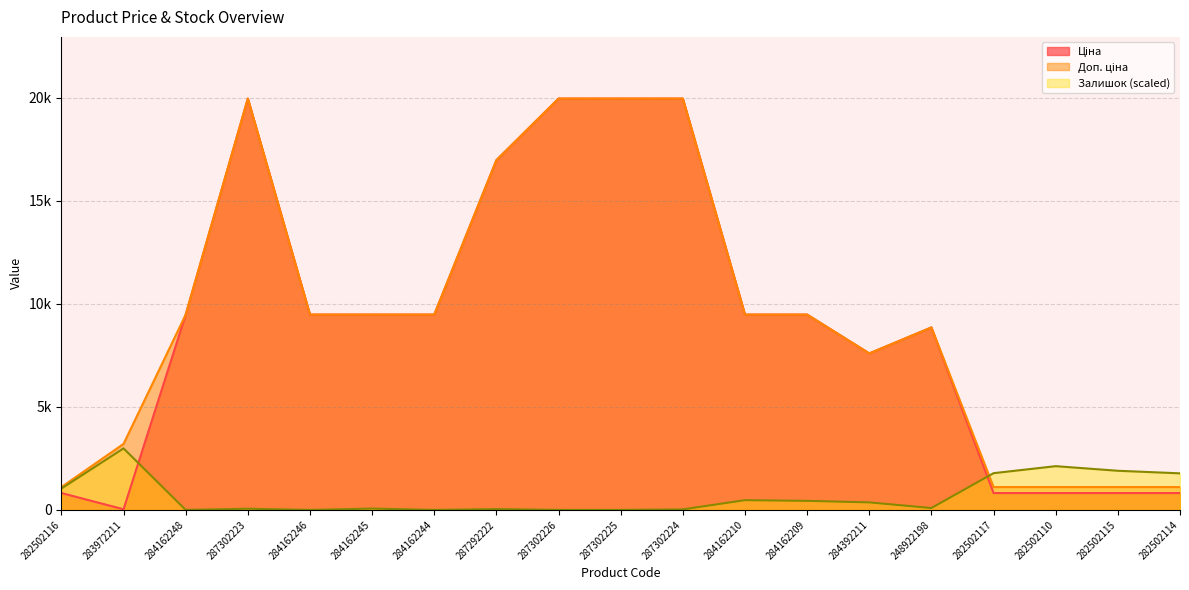

At 282502116, list the series in order from largest to smallest.

Доп. ціна, Залишок, Ціна